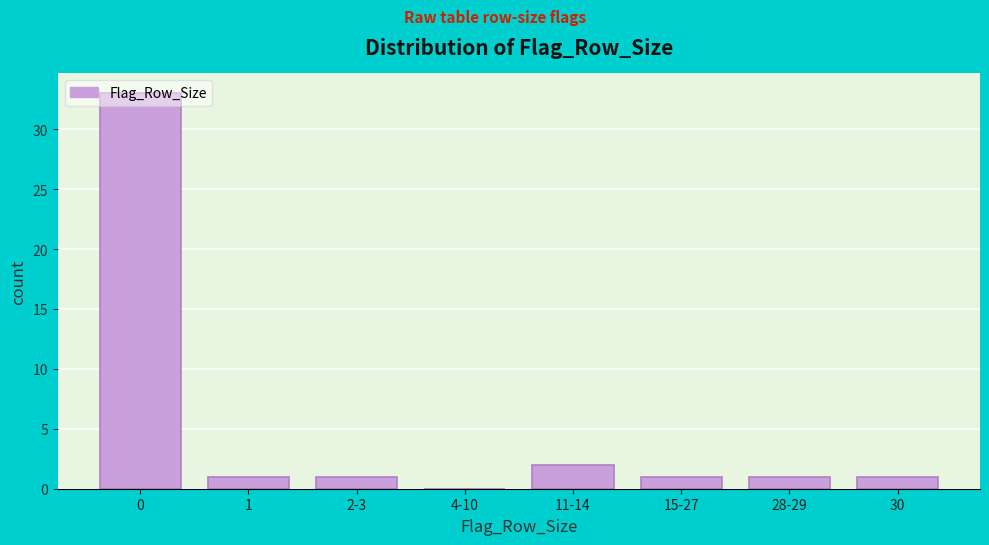

True or false: the data shows 33 at 0.

True